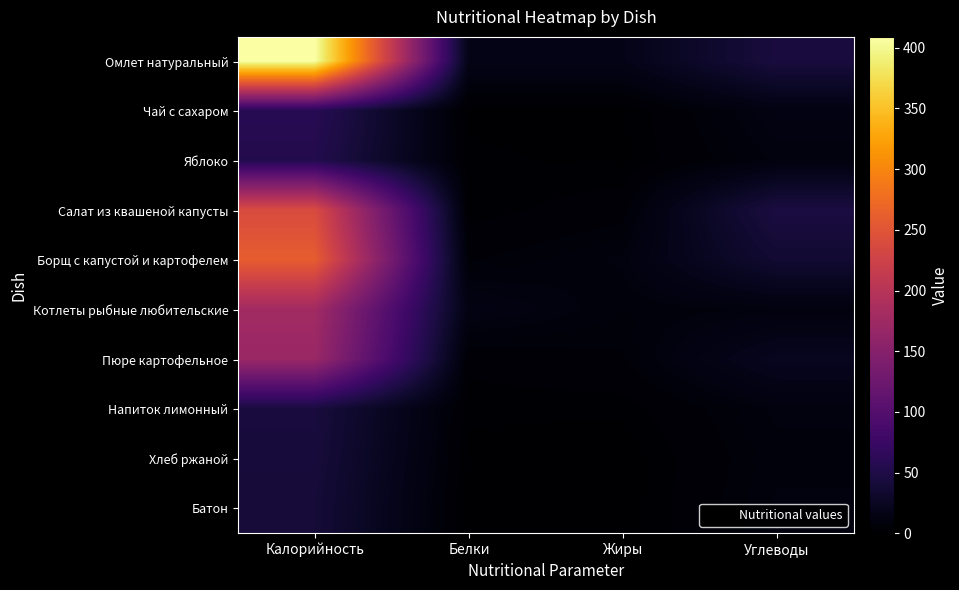

Reading left to right, what are all the values shown in this chart?

Омлет натуральный: Калорийность=409	Белки=17	Жиры=17	Углеводы=44
Чай с сахаром: Калорийность=59	Белки=1	Жиры=1	Углеводы=13
Яблоко: Калорийность=54	Белки=2	Жиры=1	Углеводы=10
Салат из квашеной капусты: Калорийность=238	Белки=2	Жиры=5	Углеводы=46
Борщ с капустой и картофелем: Калорийность=260	Белки=6	Жиры=10	Углеводы=36
Котлеты рыбные любительские: Калорийность=178	Белки=14	Жиры=8	Углеводы=10
Пюре картофельное: Калорийность=170	Белки=4	Жиры=6	Углеводы=23
Напиток лимонный: Калорийность=44	Белки=2	Жиры=2	Углеводы=10
Хлеб ржаной: Калорийность=42	Белки=1	Жиры=0	Углеводы=9
Батон: Калорийность=40	Белки=0	Жиры=0	Углеводы=10